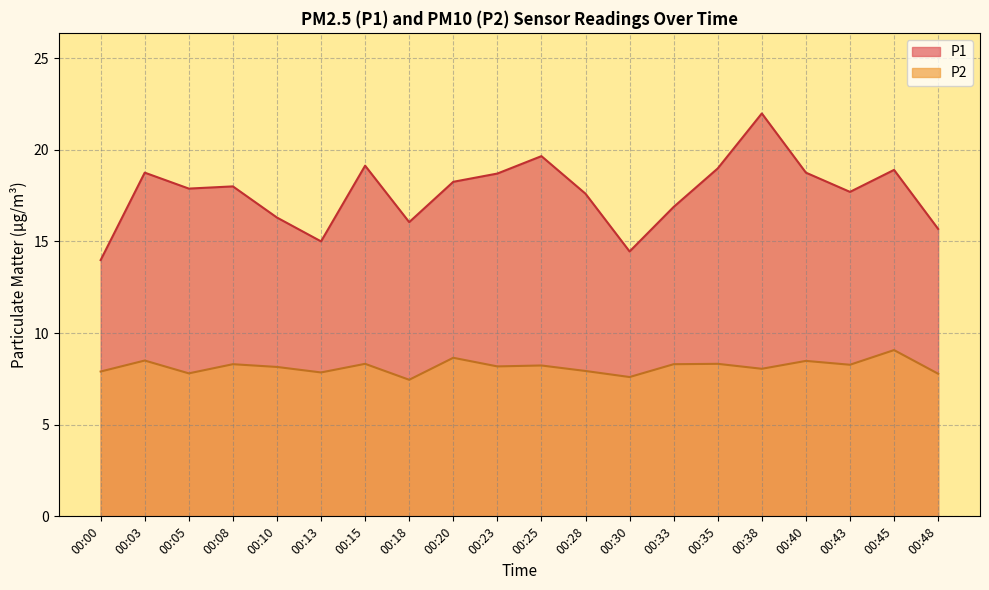

Rank the categories by P2 value from highest to lowest.

00:45, 00:20, 00:03, 00:40, 00:15, 00:35, 00:08, 00:33, 00:43, 00:25, 00:23, 00:10, 00:38, 00:28, 00:00, 00:13, 00:05, 00:48, 00:30, 00:18